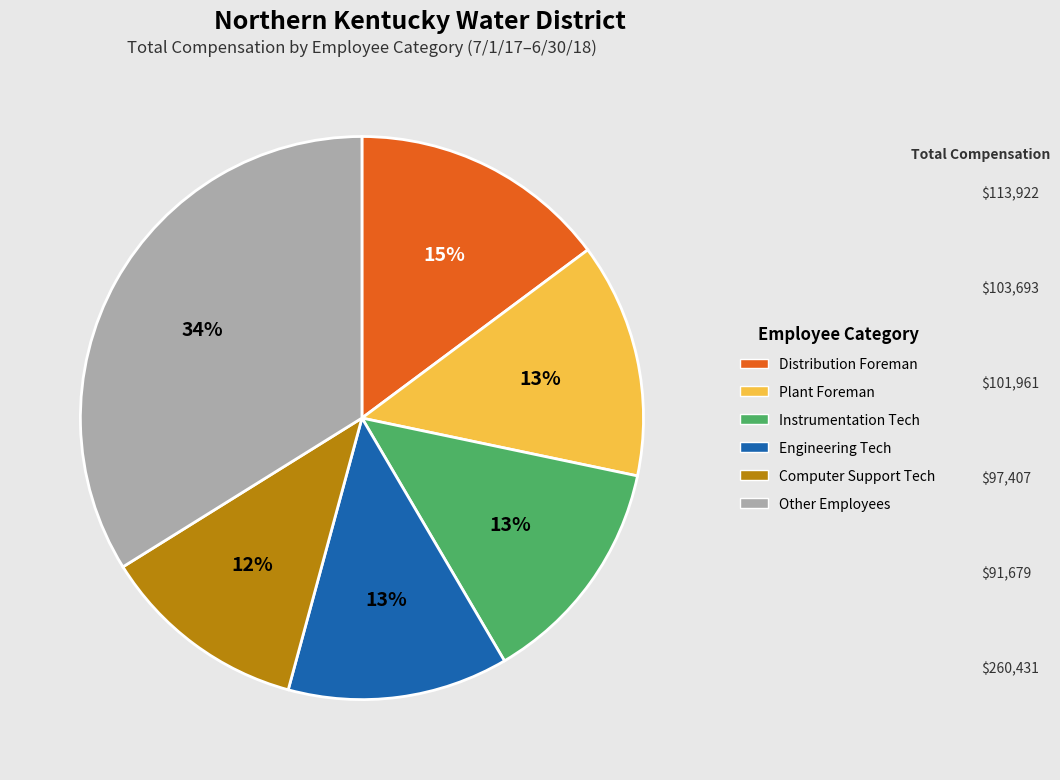

To the nearest percent, what is the average slice percentage?

17%